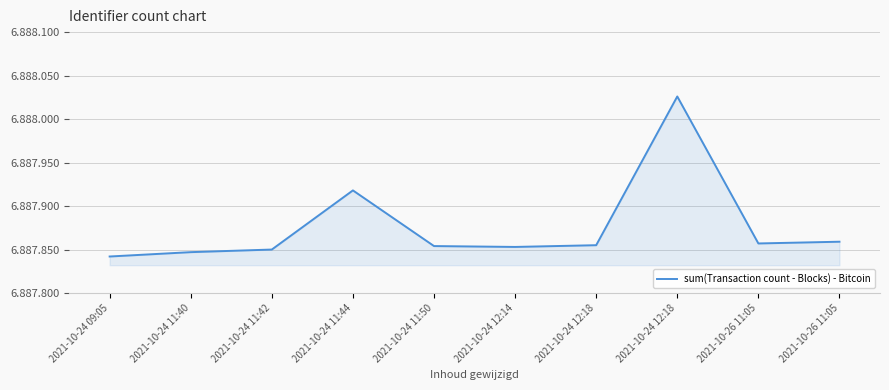

Reading right to left, transcribe all the data shown in this chart.

2021-10-26 11:05=6887859	2021-10-26 11:05=6887857	2021-10-24 12:18=6888026	2021-10-24 12:18=6887855	2021-10-24 12:14=6887853	2021-10-24 11:50=6887854	2021-10-24 11:44=6887918	2021-10-24 11:42=6887850	2021-10-24 11:40=6887847	2021-10-24 09:05=6887842